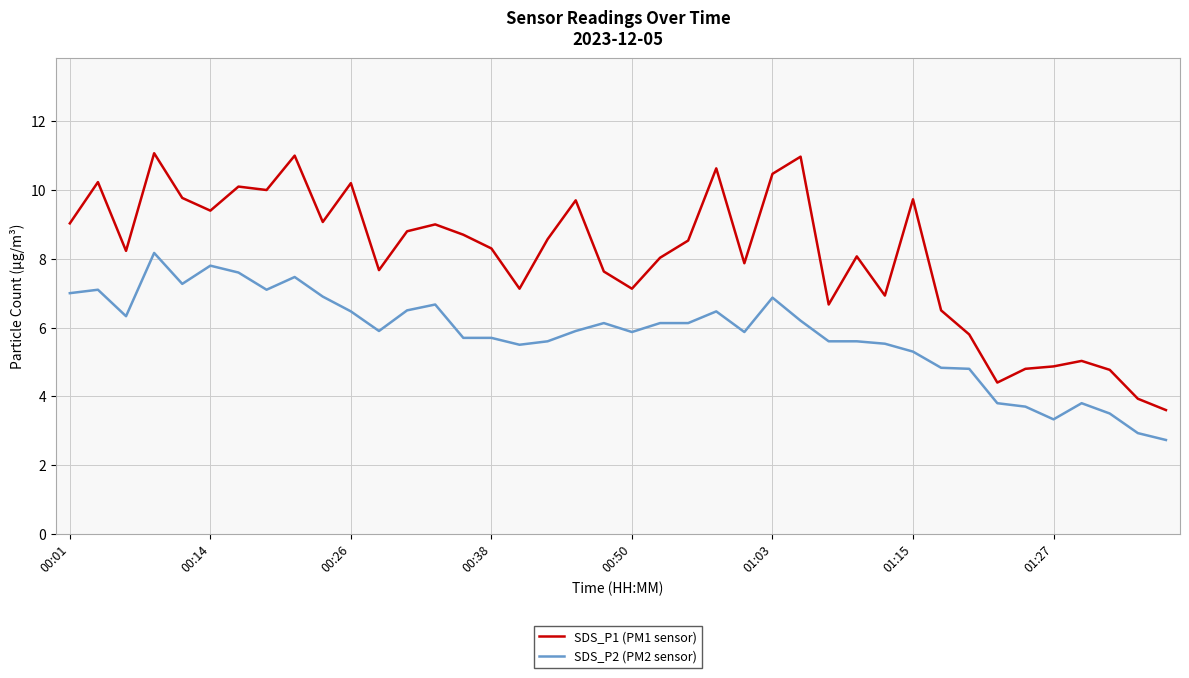

Which series has the widest spread of values?

SDS_P1 (PM1 sensor)